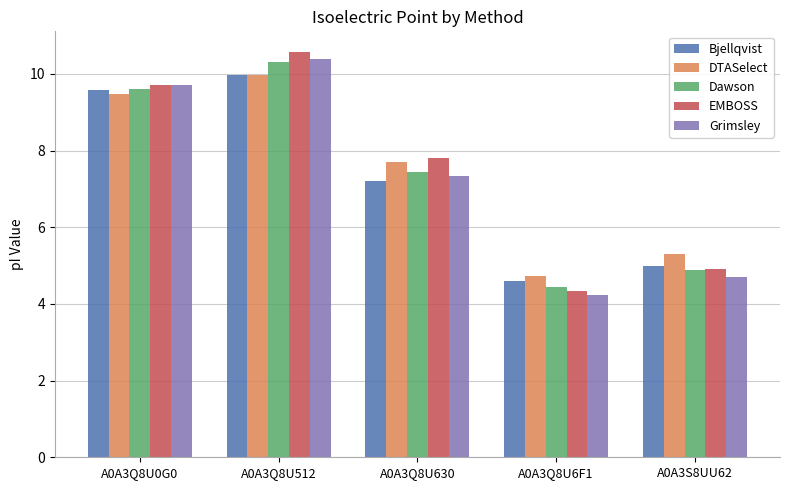

What is the difference between the maximum and second lowest values in the EMBOSS series?

5.7